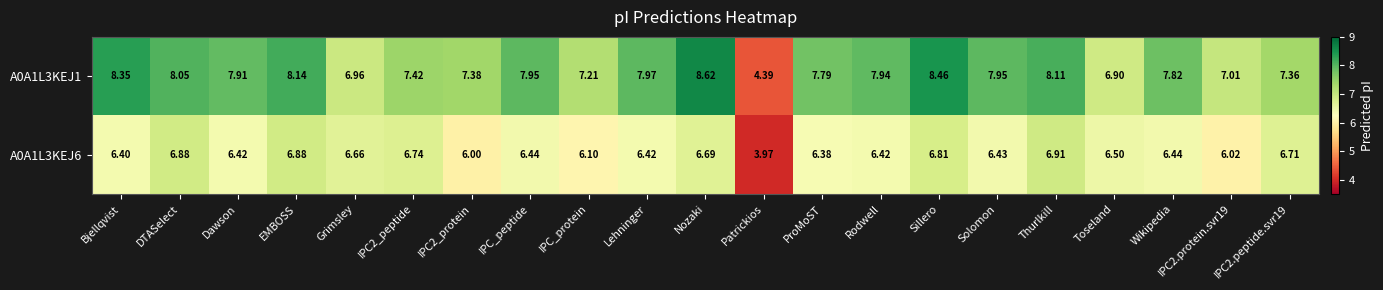

At which label does A0A1L3KEJ1 reach its peak?

Nozaki